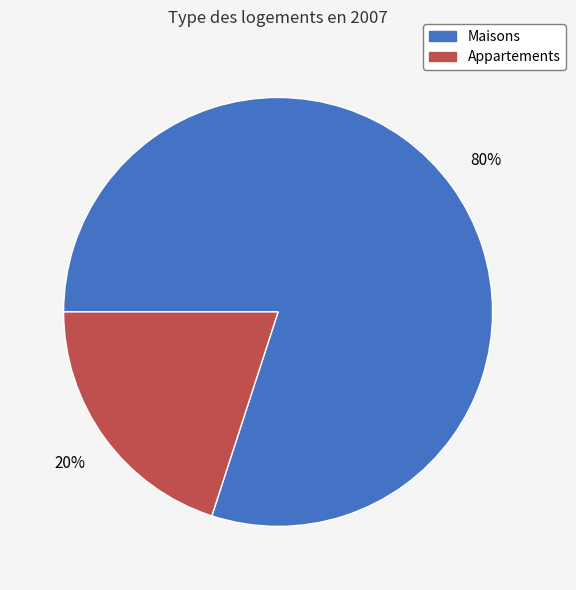

Does any single category account for the majority?

Yes